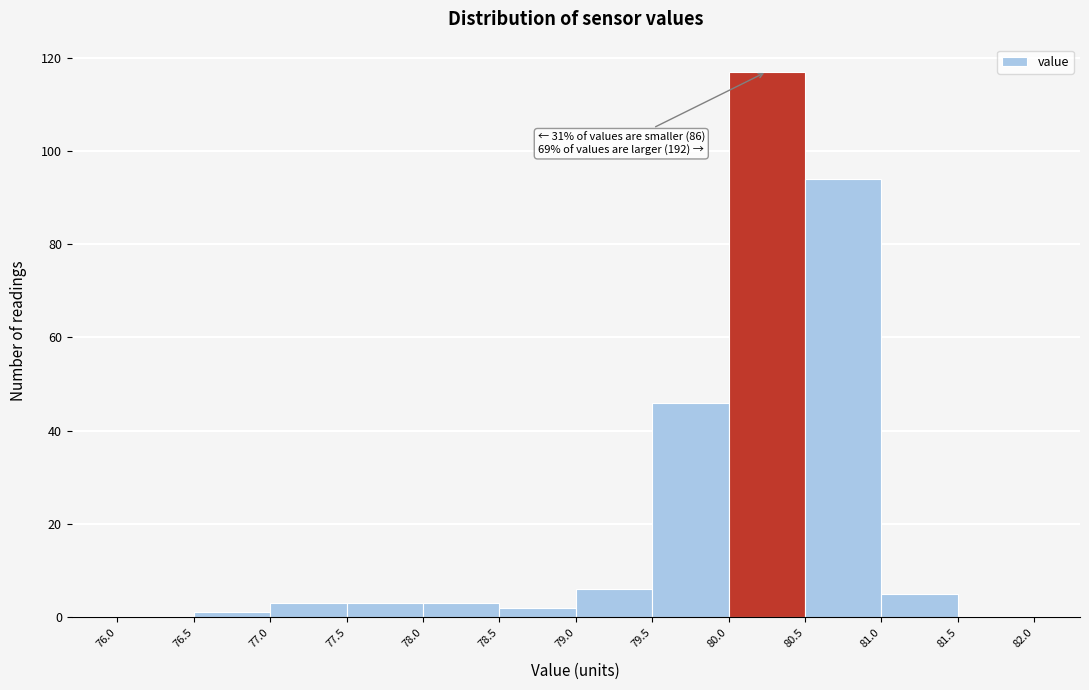

Over which range of the x-axis is the bar tallest?

80.0 to 80.5